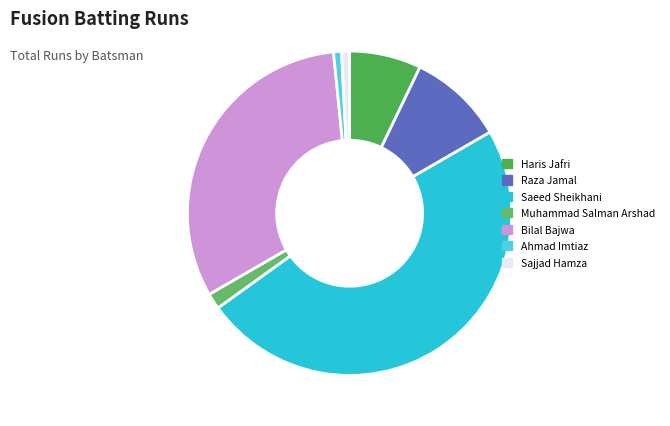

Does Raza Jamal account for over 50% of the chart?

No